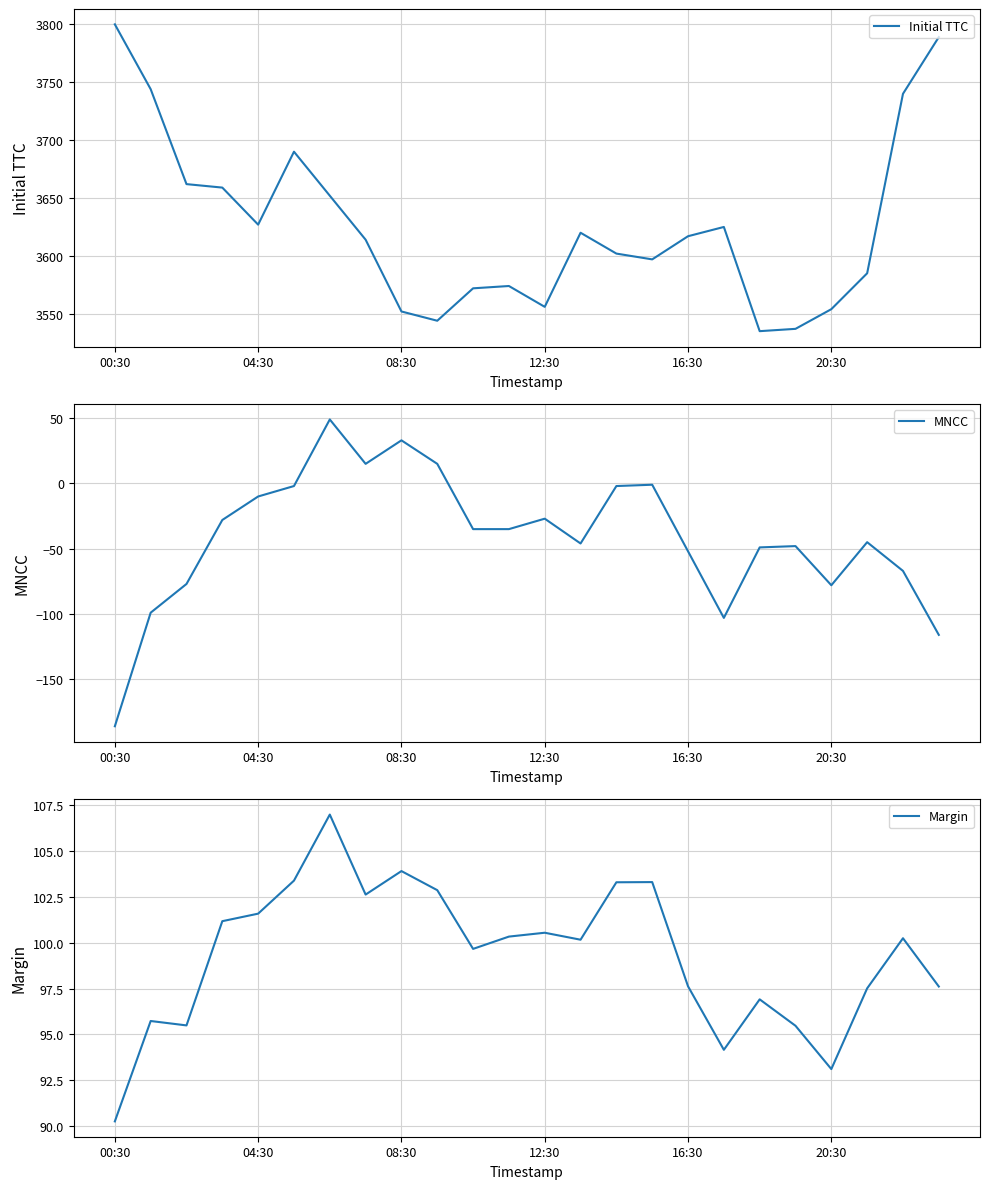

In Initial TTC, how many points are higher than both neighbors (excluding endpoints)?

4